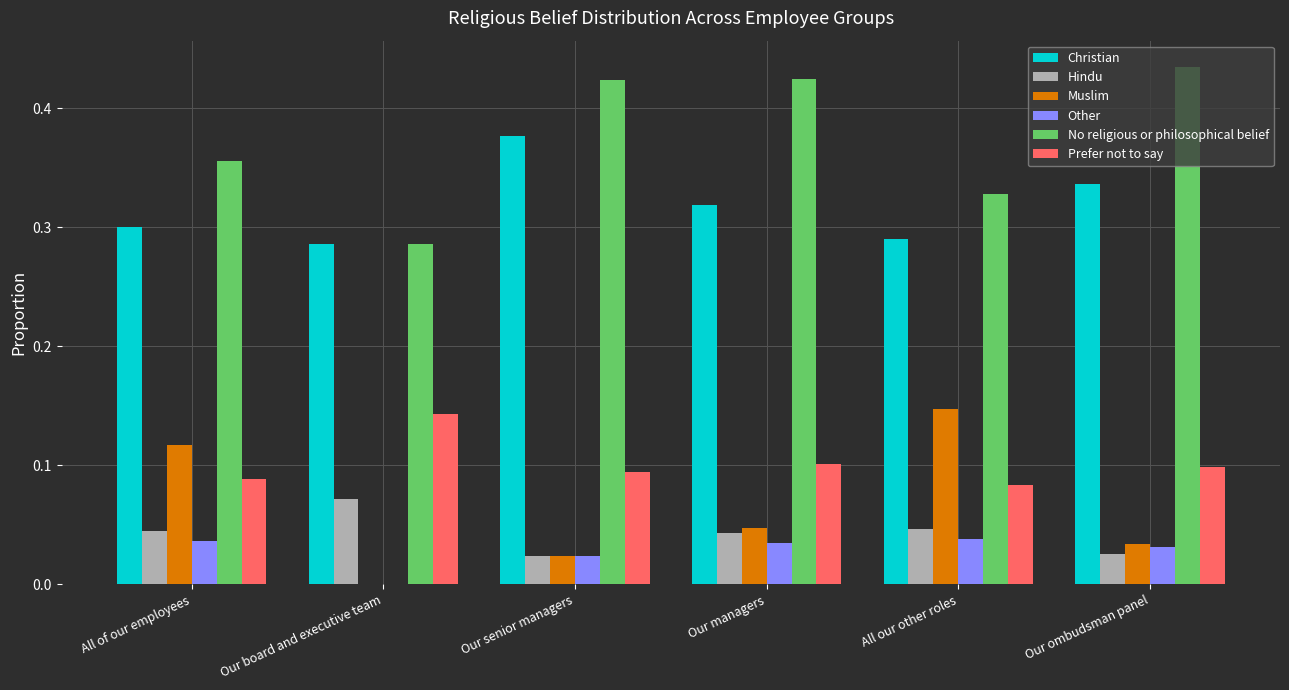

Which series has the largest total across all categories?

No religious or philosophical belief